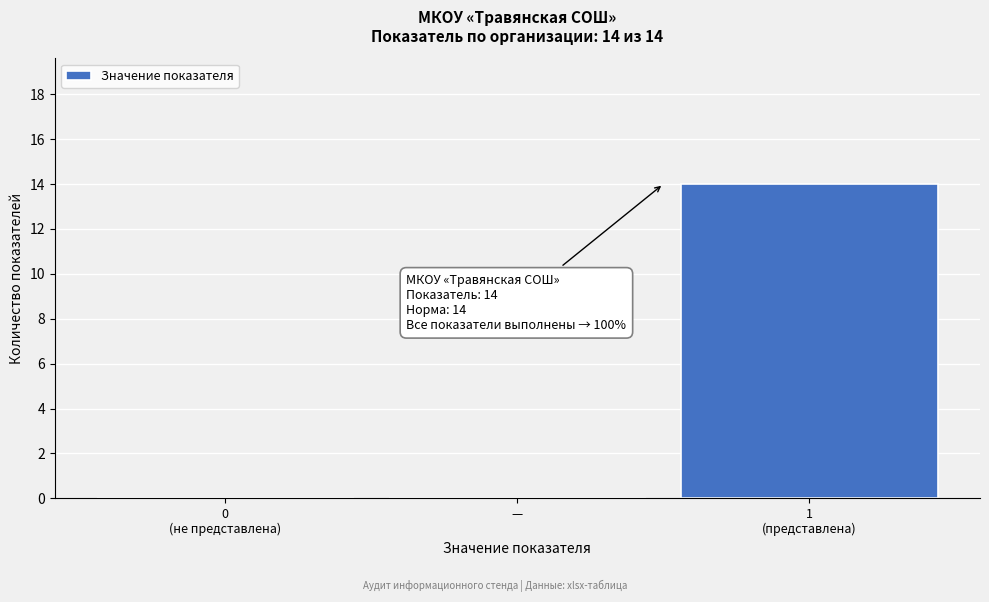

Is it true that the value at — is 9?

False